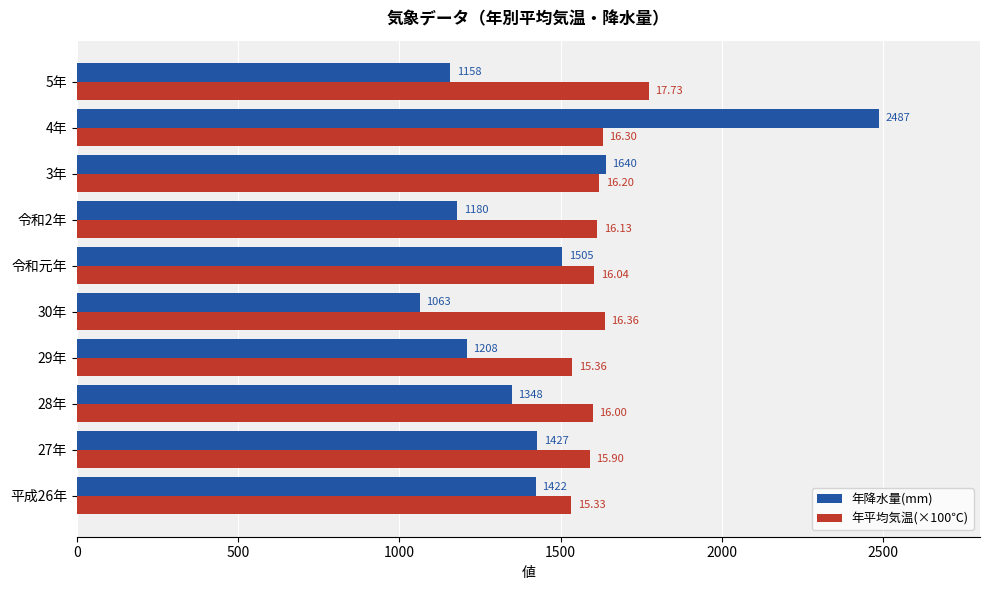

Which series has the largest total across all categories?

年平均気温(×100℃)